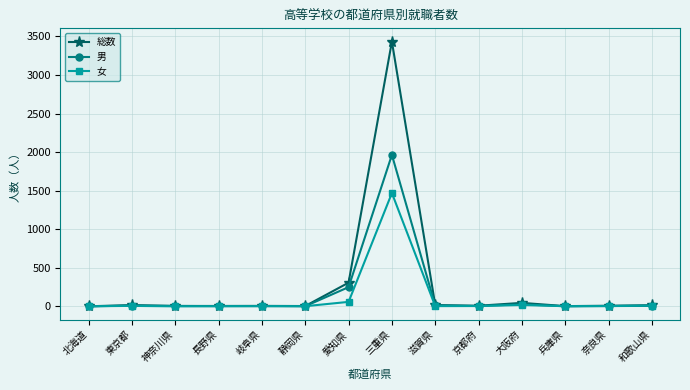

What is the total value across all series at 奈良県?

16